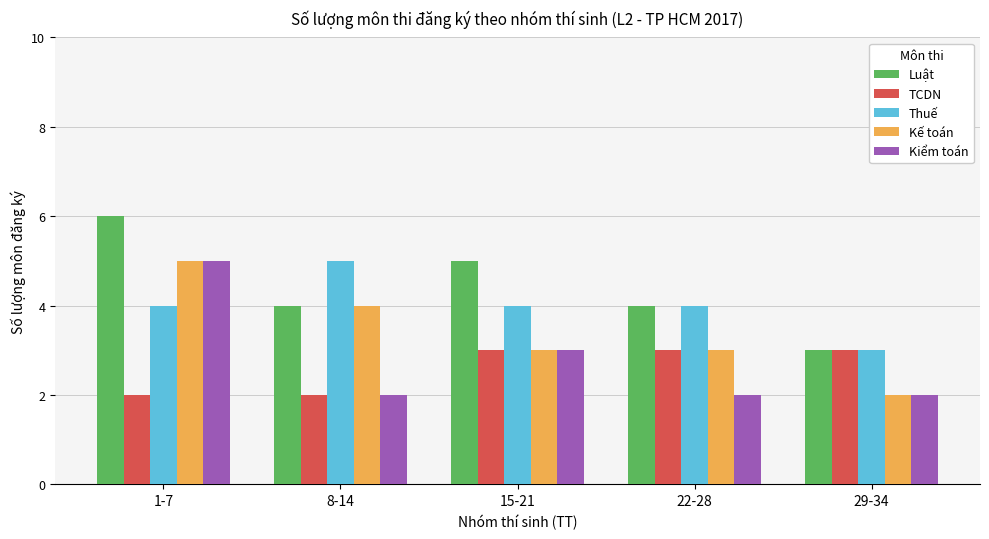

How many categories are shown in the chart?

5